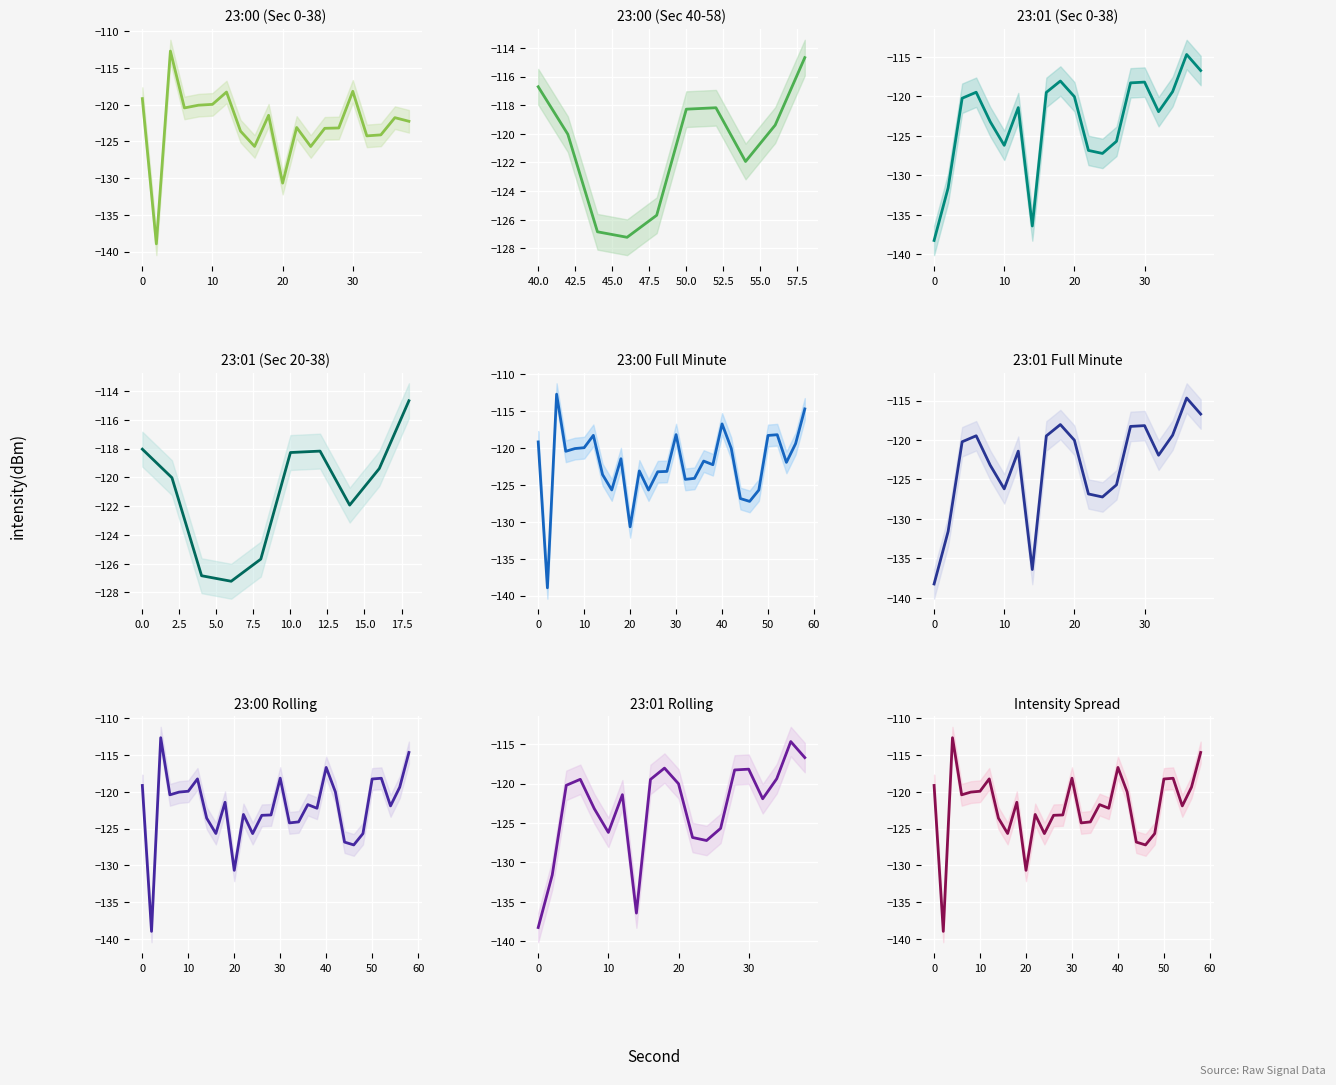

Rank the series by their maximum value, from highest to lowest.

23:00, 23:01